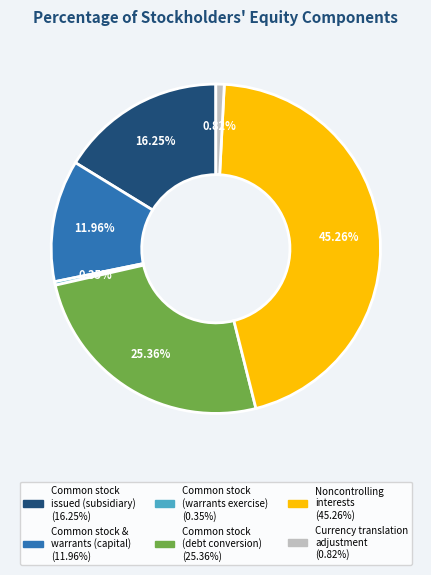

Which slice is the largest?

Noncontrolling interests